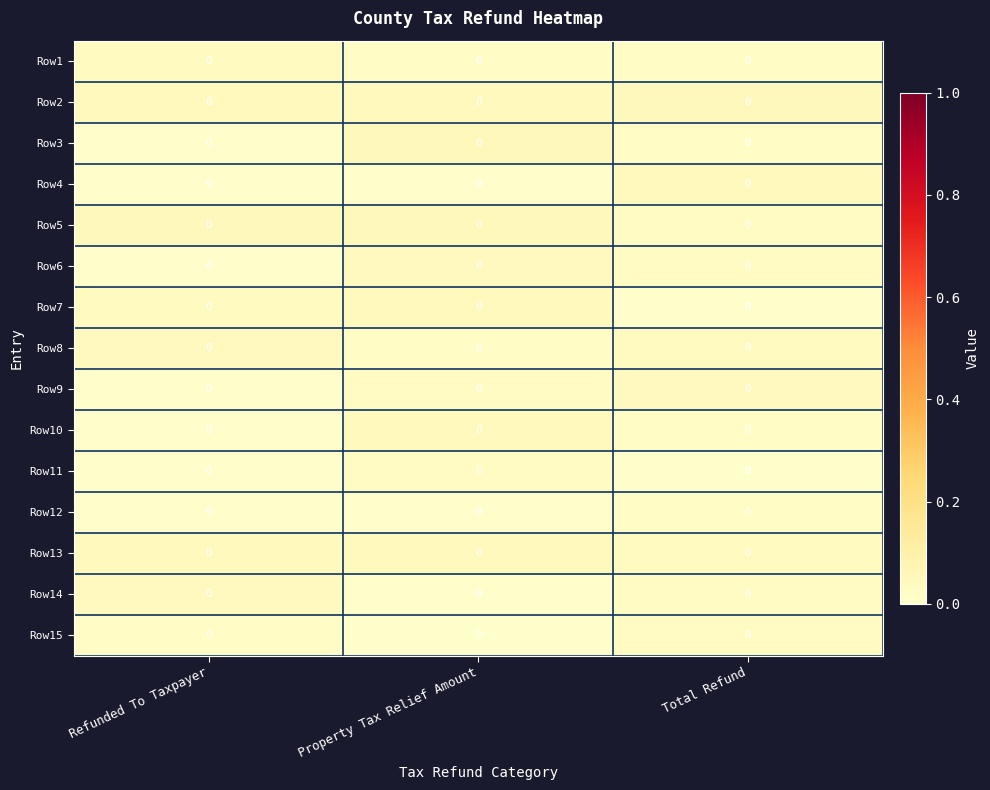

Count the number of data series in this chart.

15